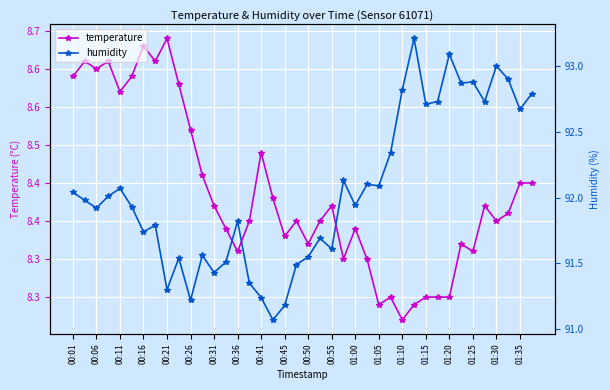

True or false: temperature and humidity cross at least once.

False